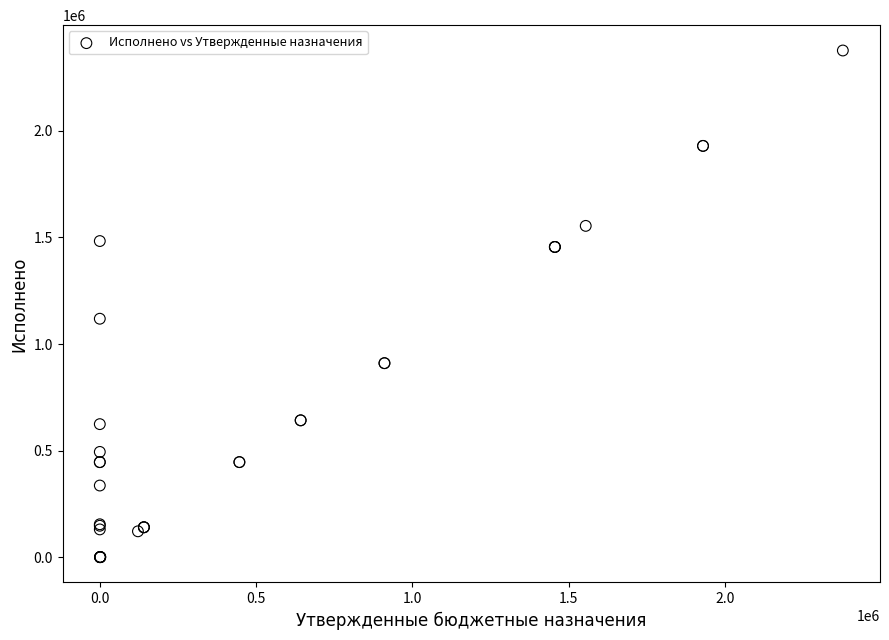

What Y value in the scatter plot is closest to 1188765?

1118866.0